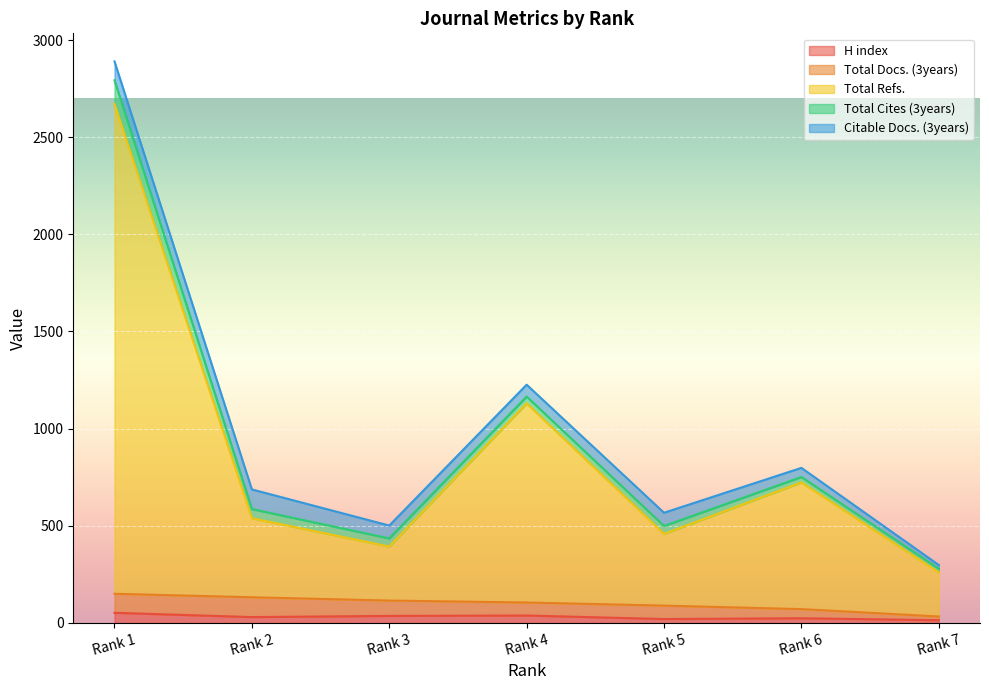

Reading right to left, list all the values displayed in this chart.

H index: 14	24	20	38	36	30	52
Total Docs. (3years): 19	47	69	67	79	102	98
Total Refs.: 227	652	369	1025	278	407	2521
Total Cites (3years): 19	28	41	35	42	47	122
Citable Docs. (3years): 19	47	68	61	66	101	97